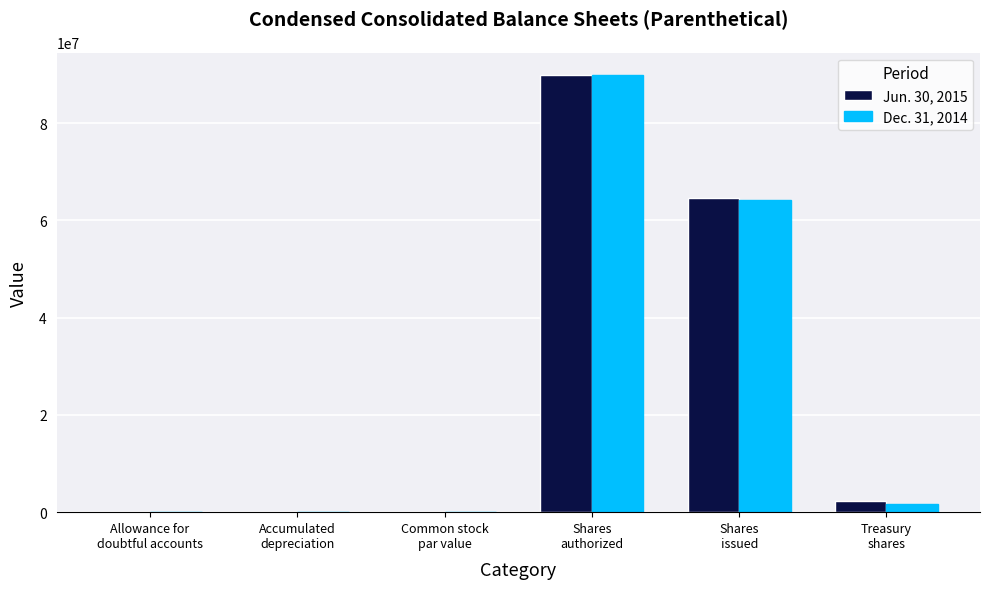

What is the greatest value displayed?

90000000.0